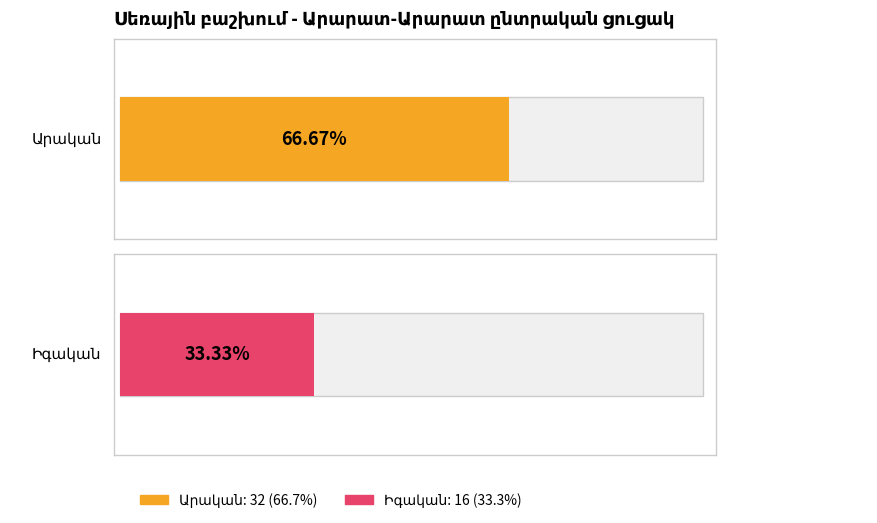

True or false: Արական has a value of 32 at Իգական.

True